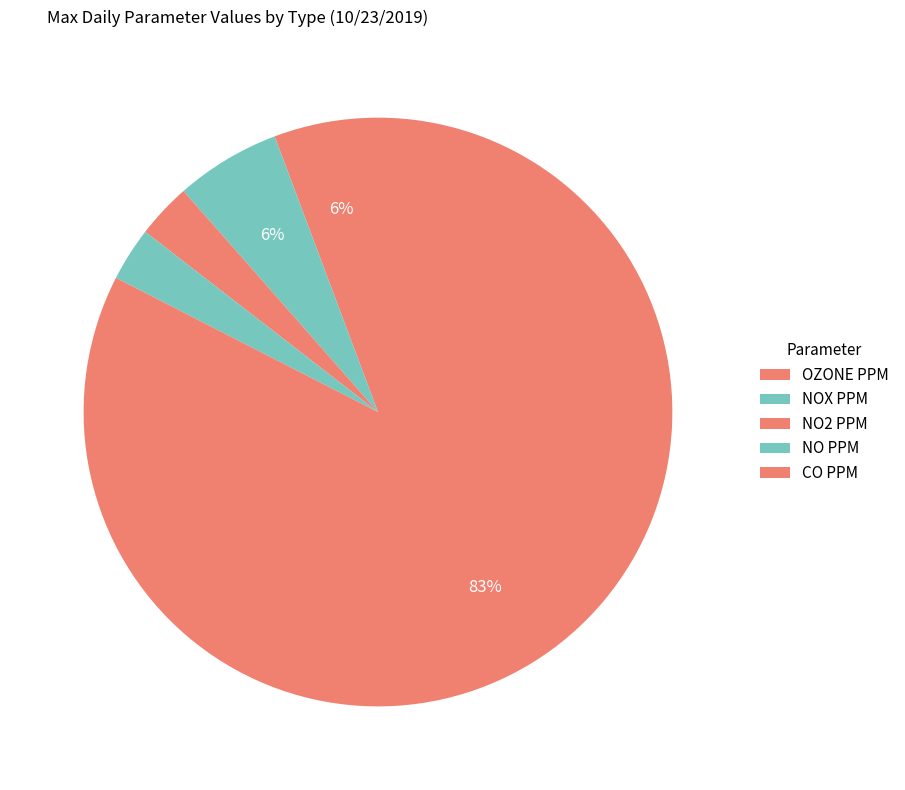

Count the number of slices in the pie.

5